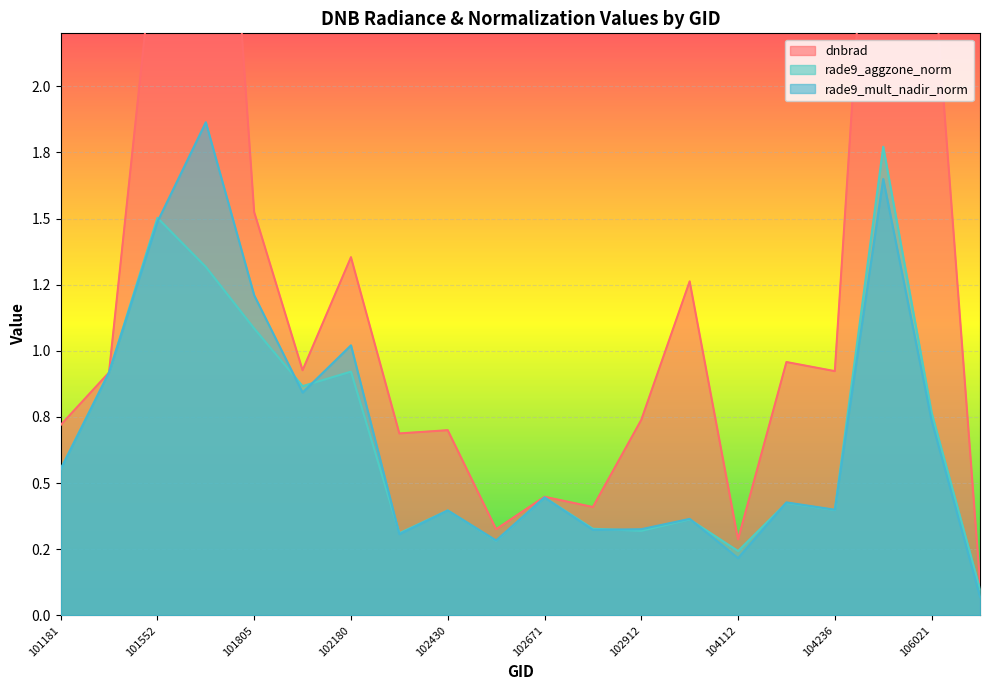

Where is the first local maximum for dnbrad?

101561